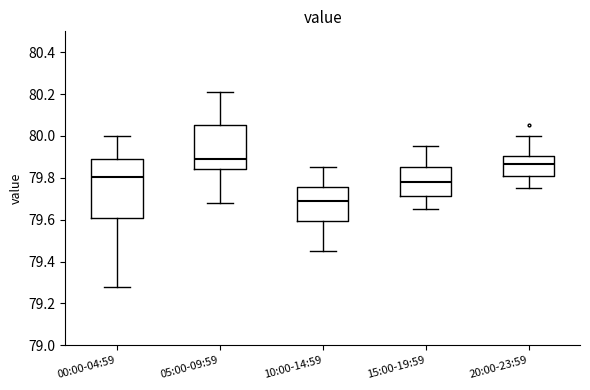

Where does the median line of the box for 00:00-04:59 sit on the y-axis? The values are not printed on the chart, so give them approximately, as read against the axis.

79.80